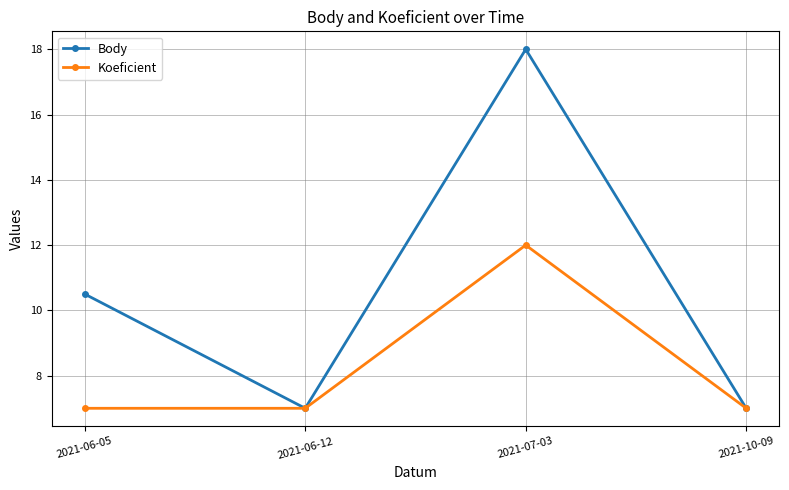

Rank the series by their average value, from lowest to highest.

Koeficient, Body